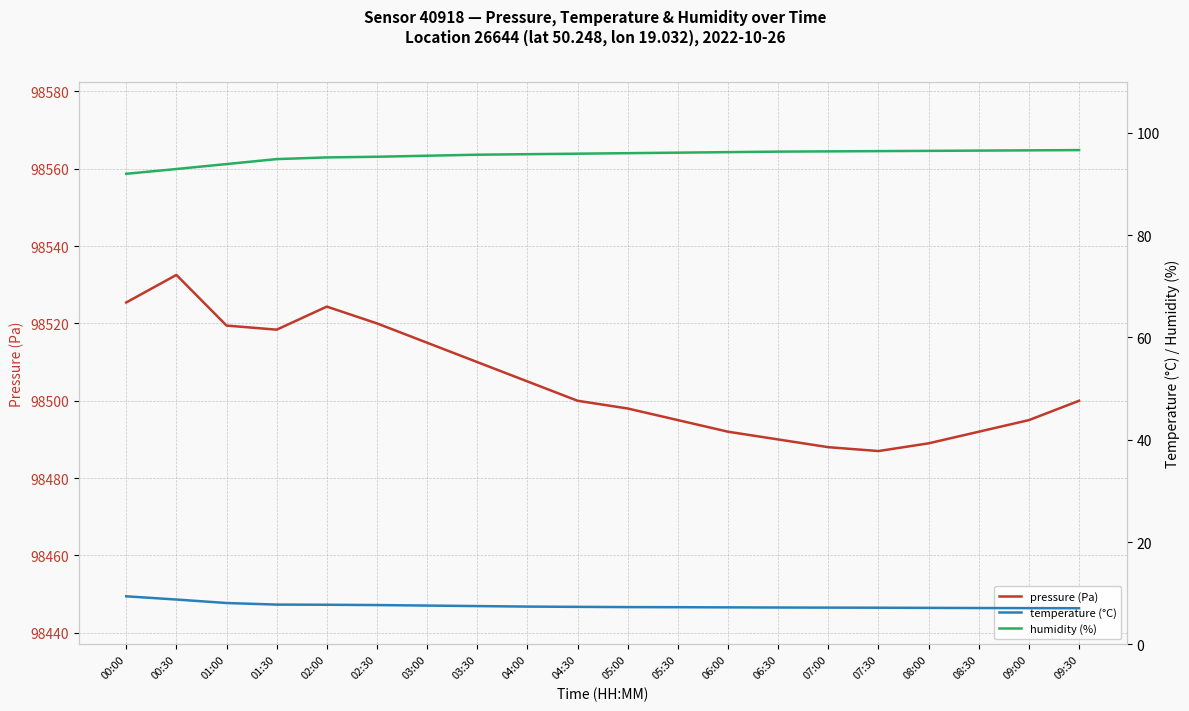

What is the label of the 15th point from the left?

07:00